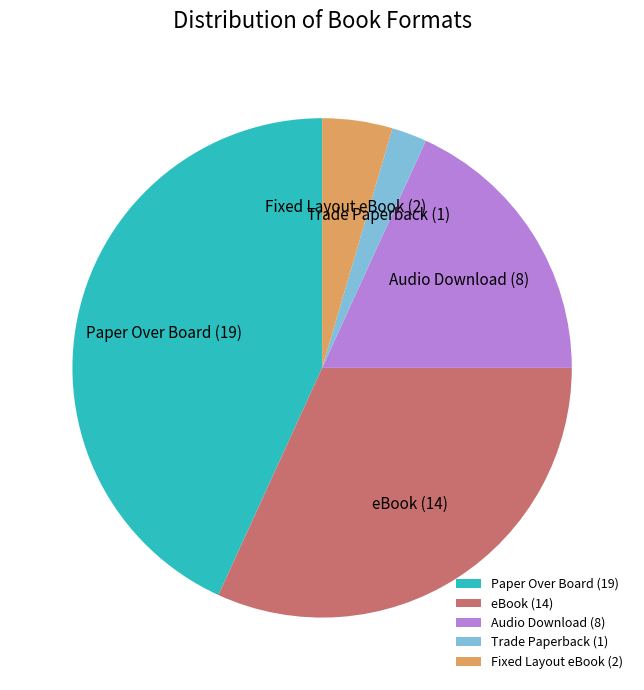

Combined, do Audio Download and Paper Over Board account for over 50%?

Yes